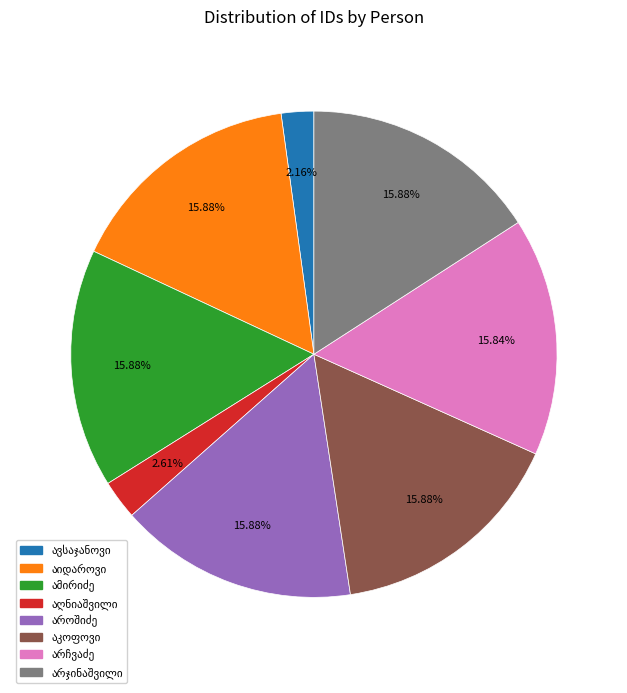

Is there a majority slice in this chart?

No